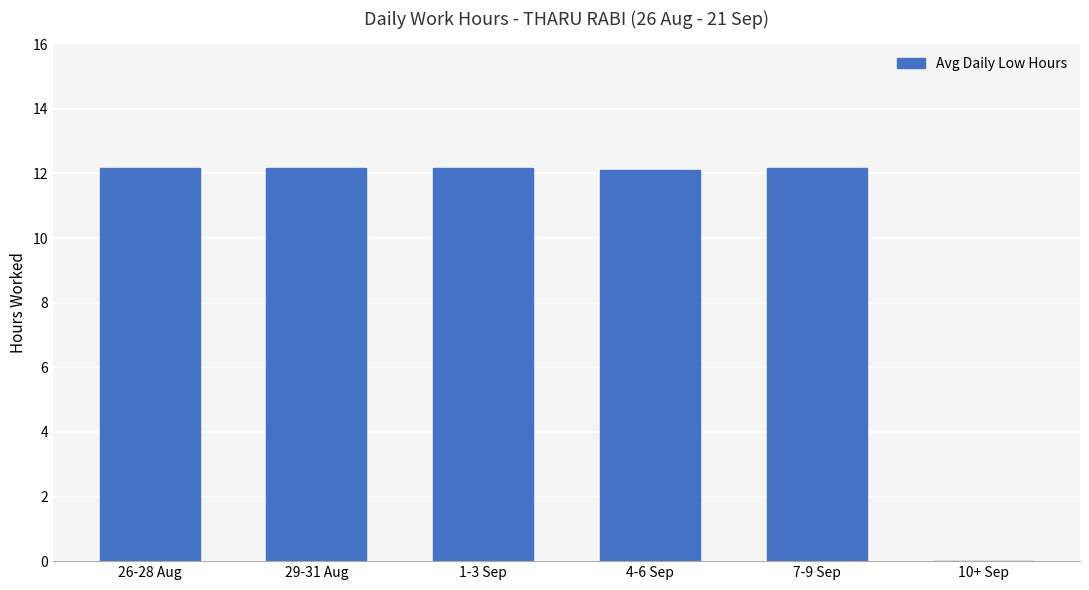

True or false: the data shows 7.4 at 26-28 Aug.

False